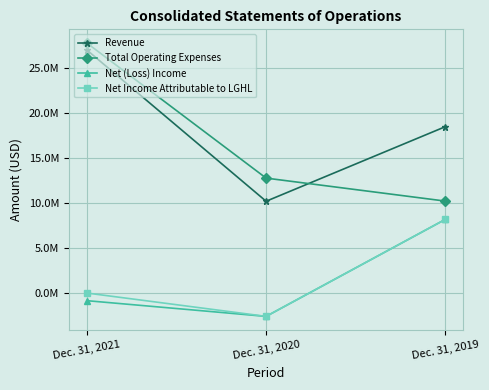

Where is Total Operating Expenses nearest to the value 19038420?

Dec. 31, 2020